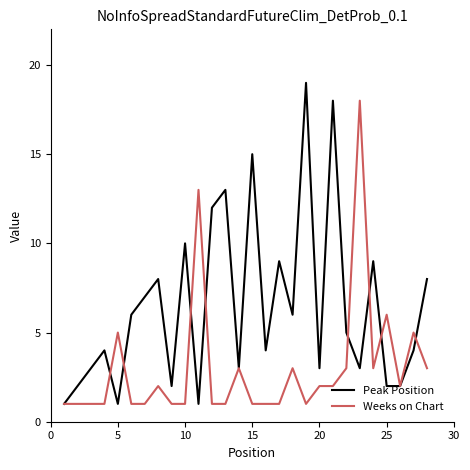

List the series in order of their overall mean, highest first.

Peak Position, Weeks on Chart